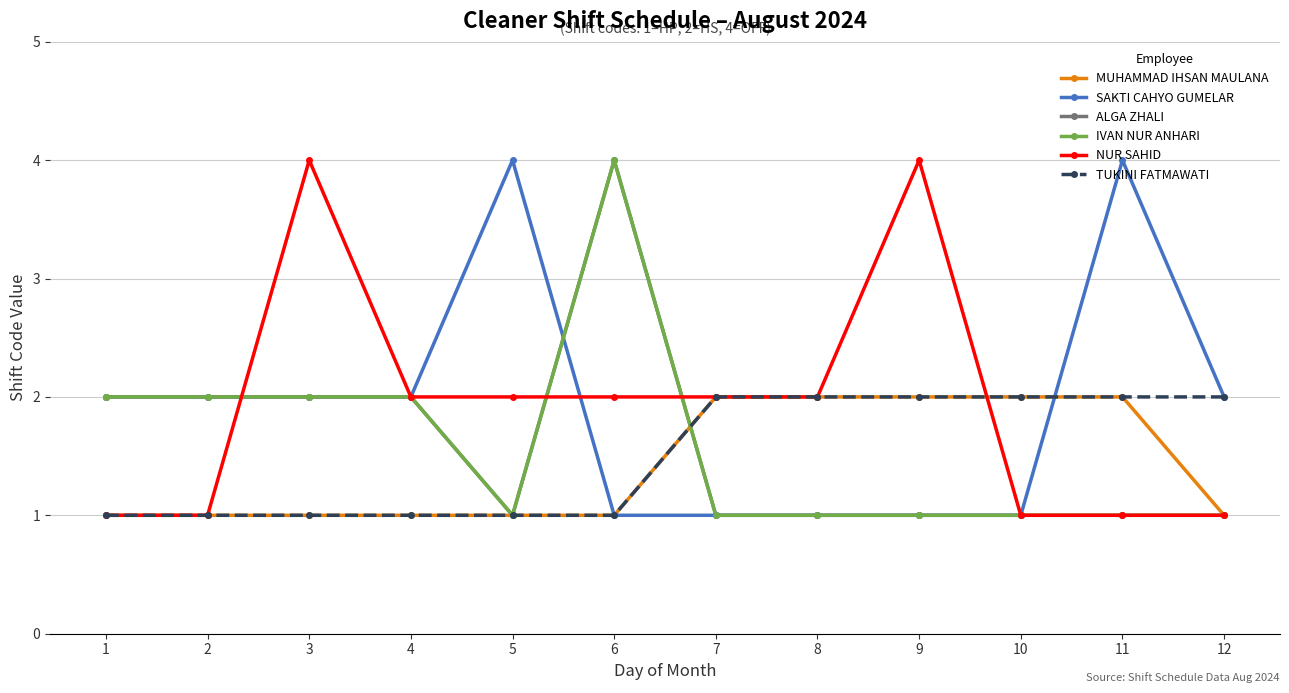

True or false: ALGA ZHALI and TUKINI FATMAWATI intersect in this chart.

True